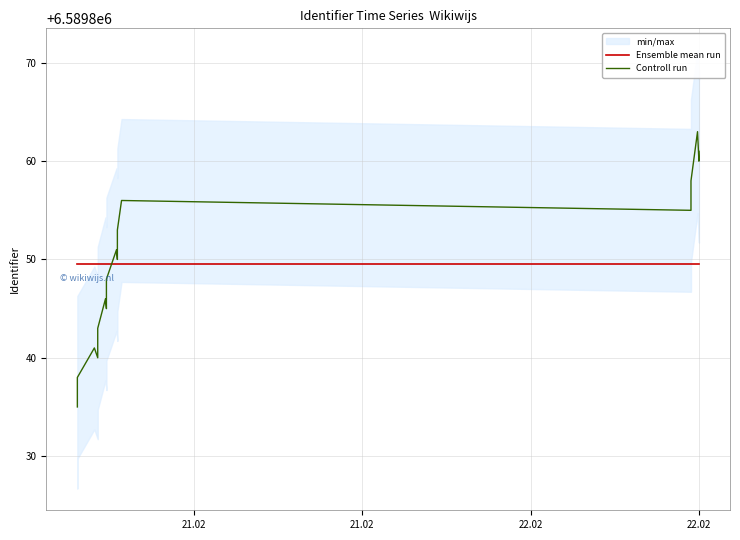

What is the difference between the maximum and minimum values in the Controll run series?

28.0